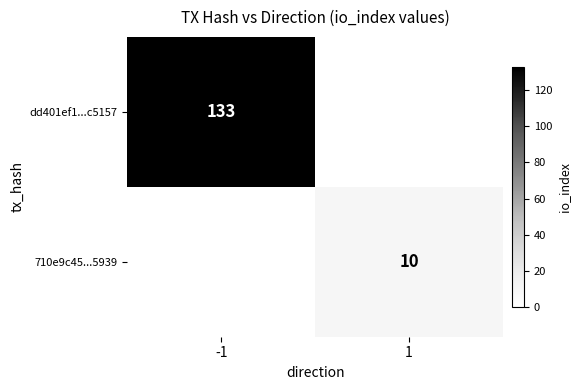

Which has a higher value, -1 or 1?

-1